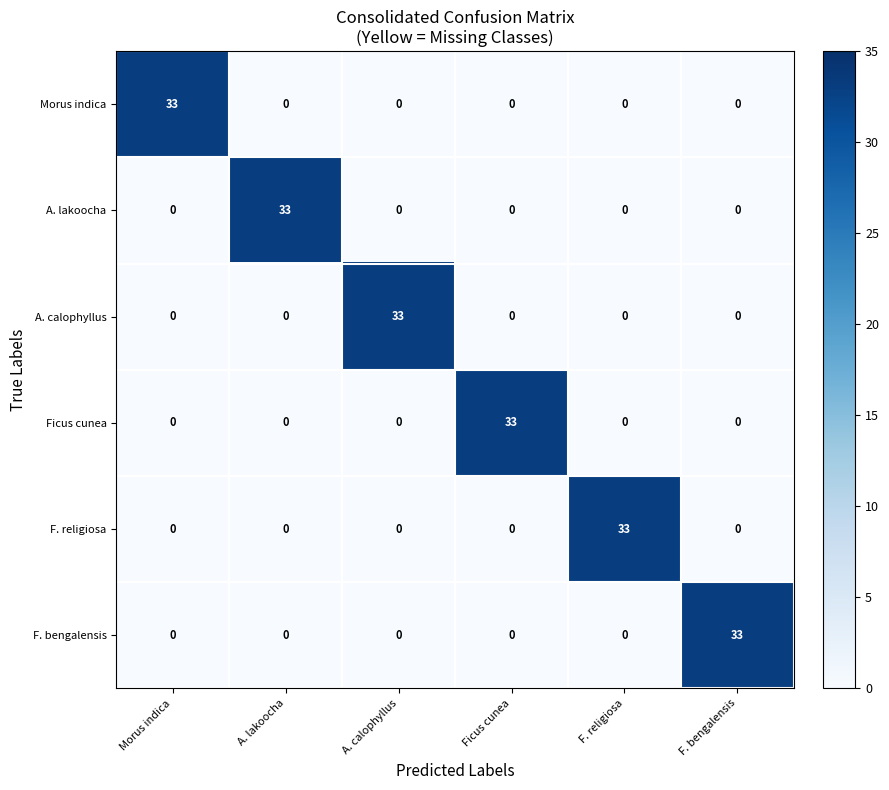

What is the spread (max minus min) of values at A. lakoocha?

33